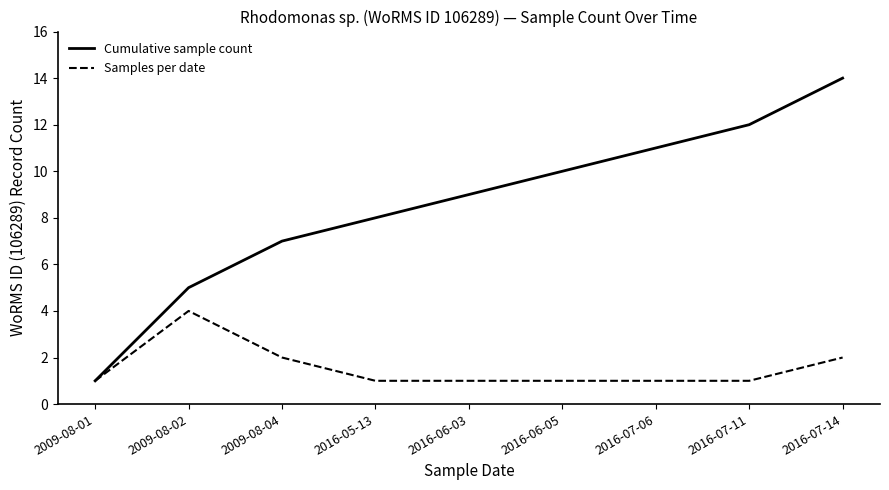

What is the sum of all Cumulative sample count values?

77